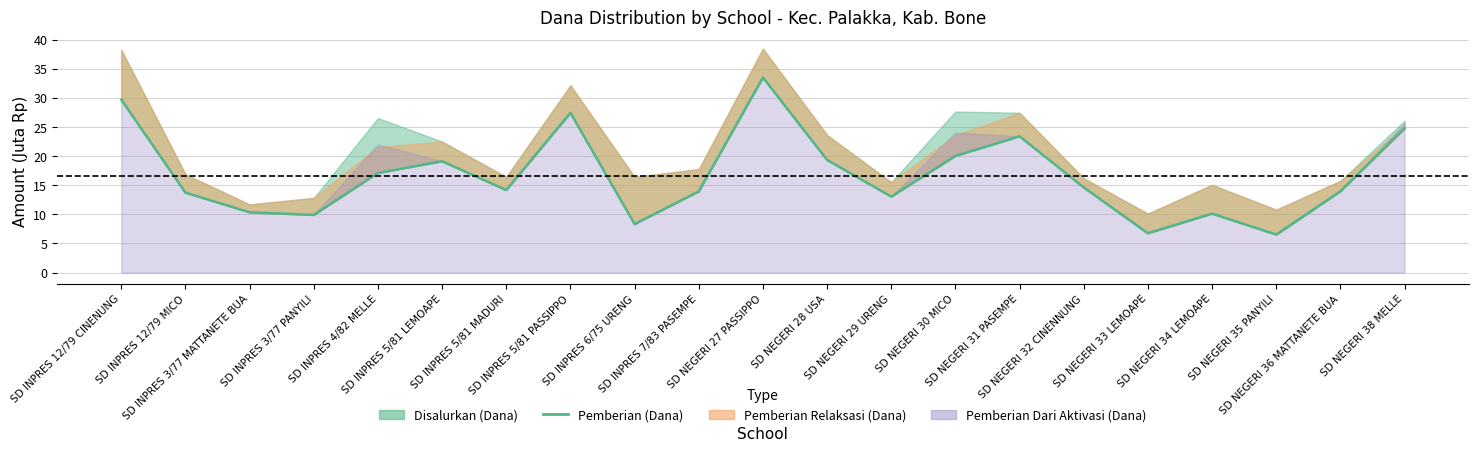

Is it true that the value at SD INPRES 7/83 PASEMPE is 13.9?

True